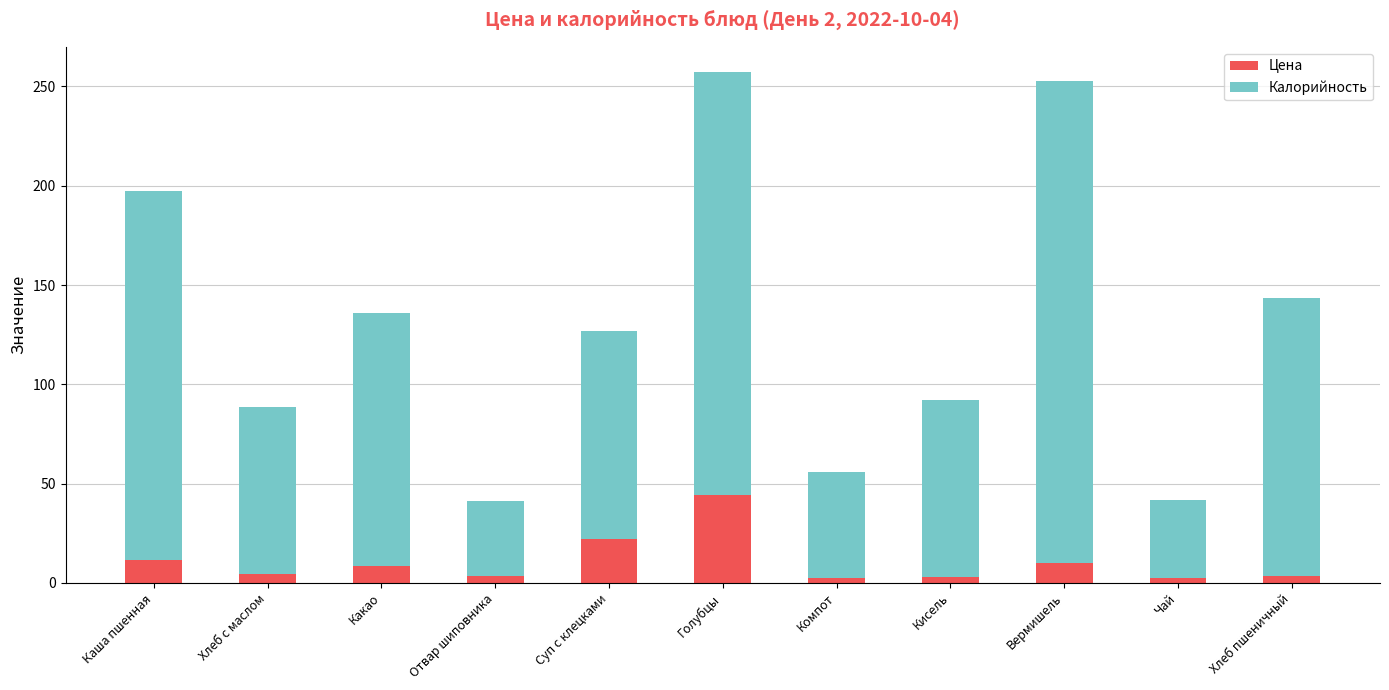

What is the sum of all Цена values?

115.4